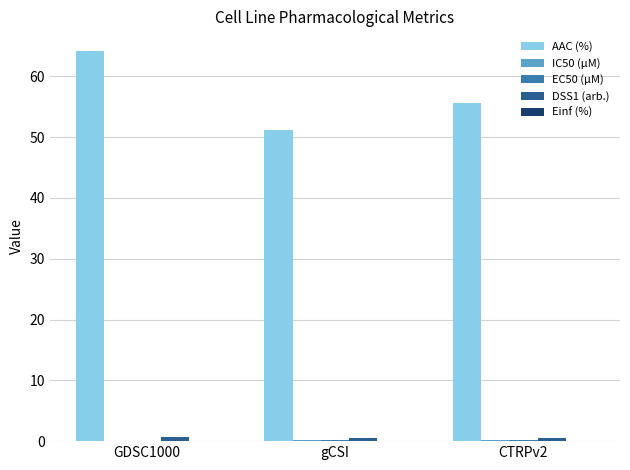

The AAC (%) series shows 86.7 at GDSC1000. True or false?

False